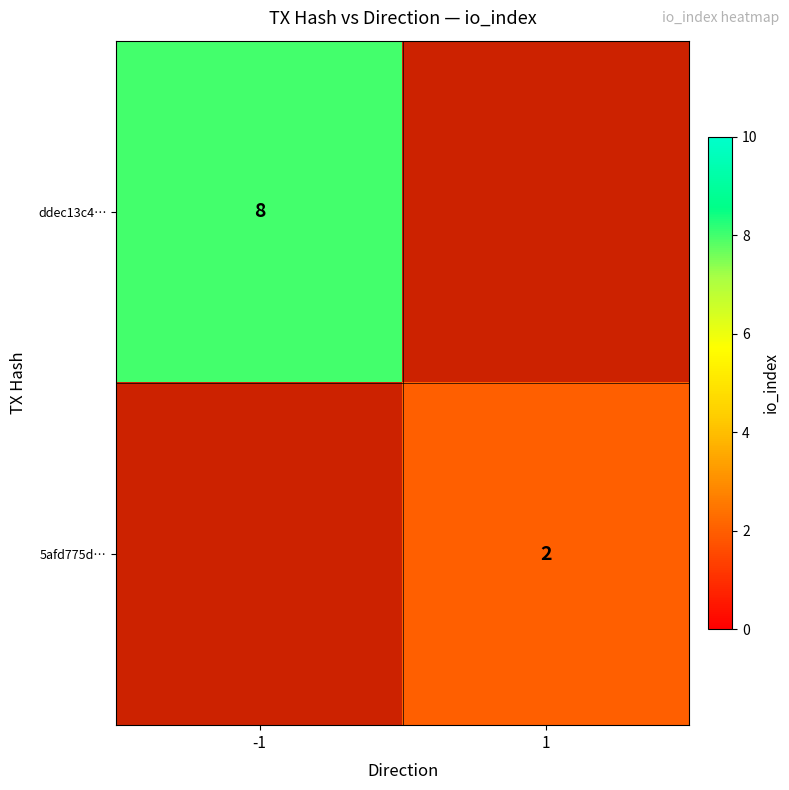

Which has a higher value, -1 or 1?

-1